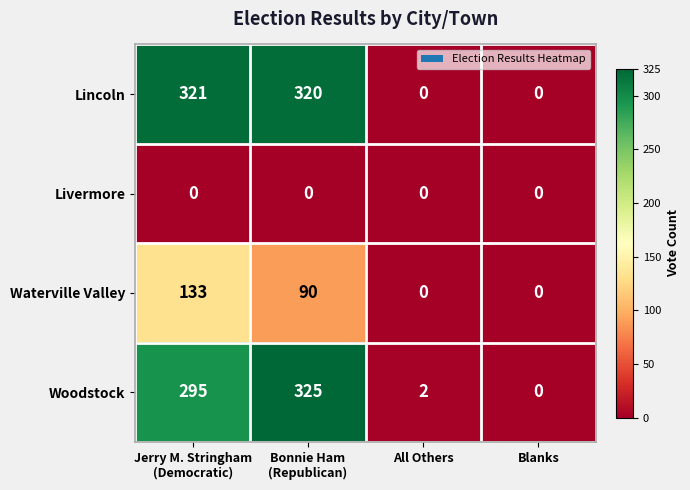

How many categories are shown in the chart?

4